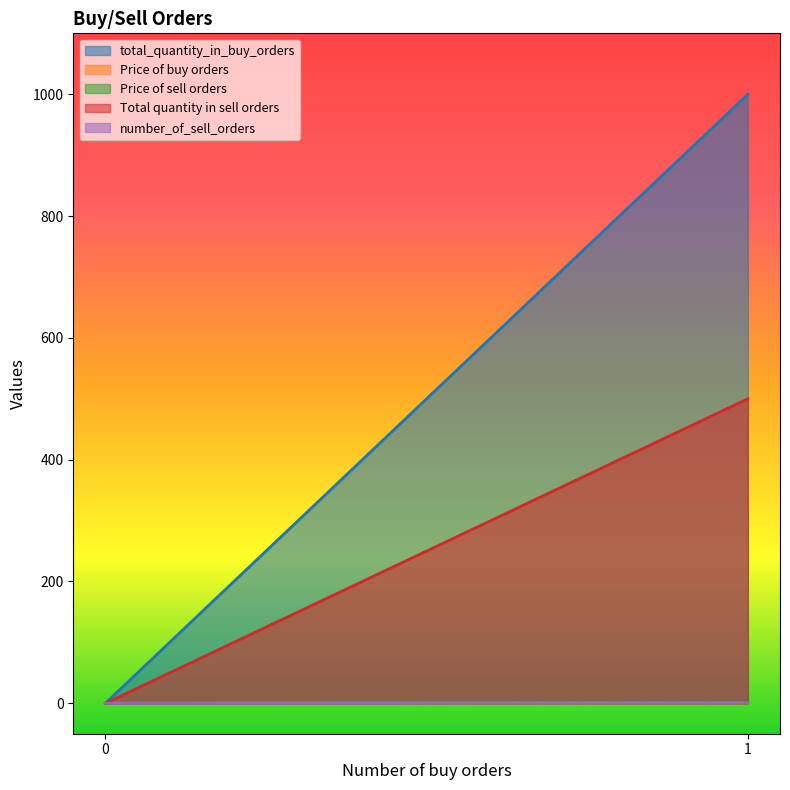

What is the average value of the Price of sell orders series?

0.6